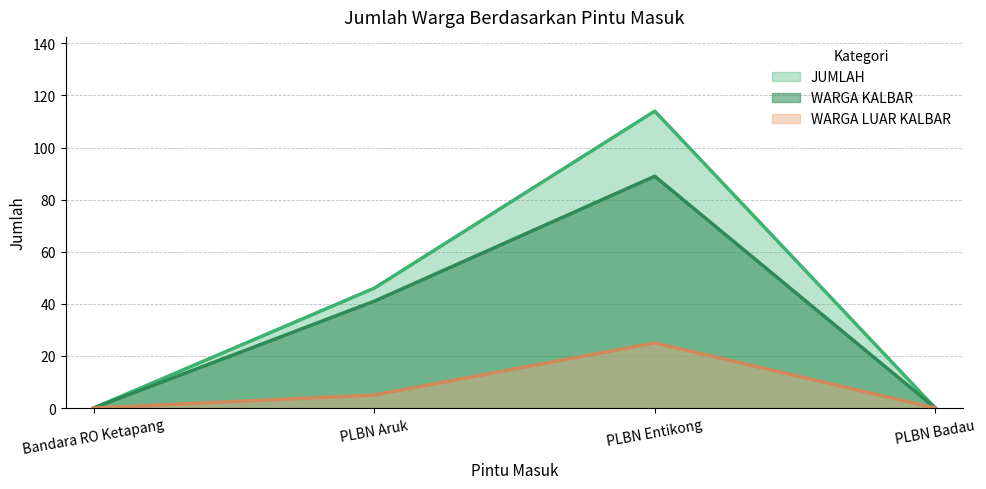

How many lines are shown in the chart?

3